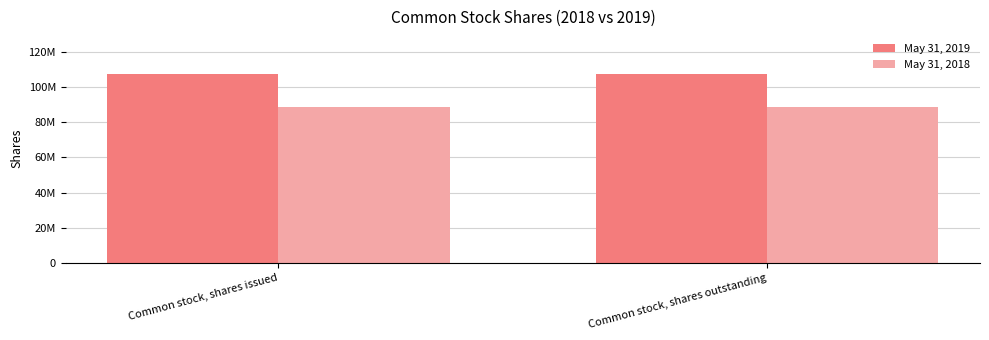

Rank the series by their maximum value, from lowest to highest.

May 31, 2018, May 31, 2019